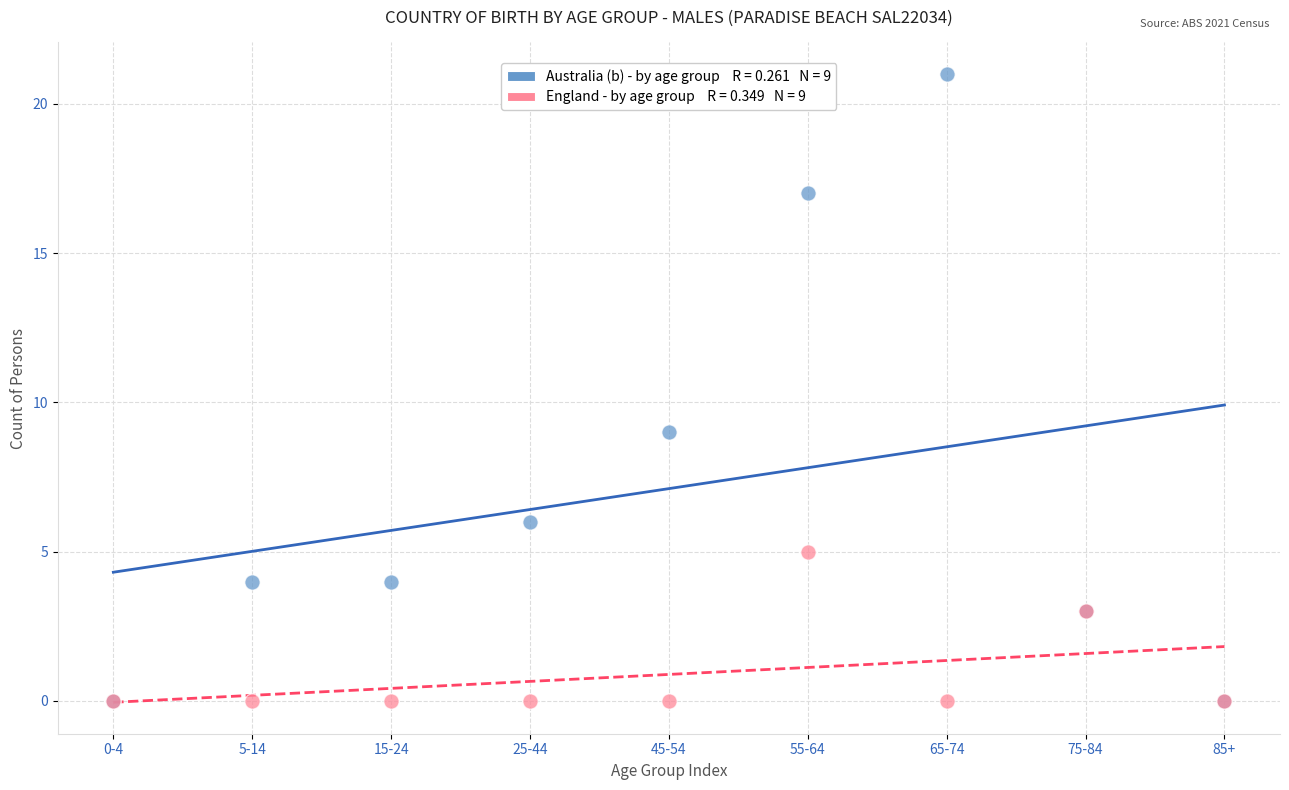

Across all series, what Y value is closest to 10?

9